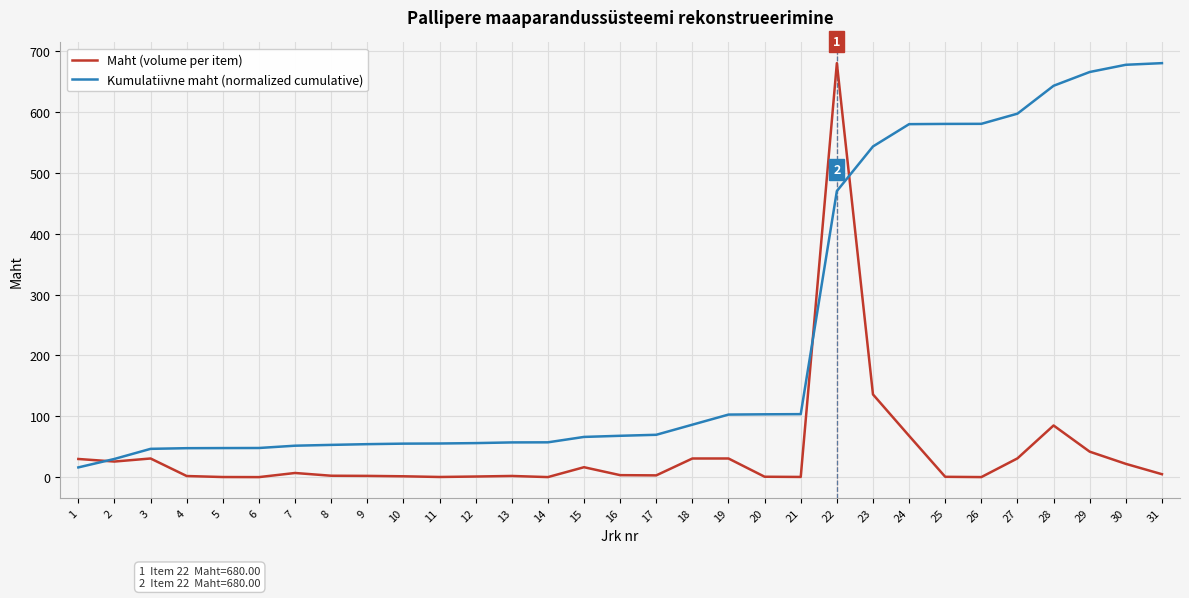

How many intersections are there between Maht (volume per item) and Kumulatiivne maht (normalized cumulative)?

3